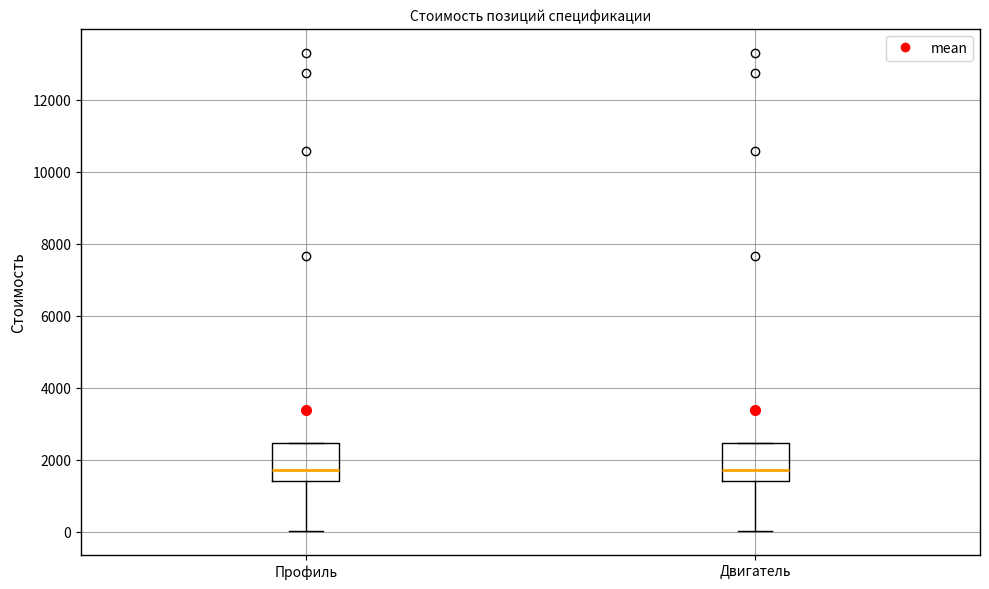

Reading left to right, transcribe this box plot: for each box, give where its median line is, the range the box spans, and where its two whiskers end, as read against the y-axis. The values are not printed on the chart, so give them approximately, as read against the axis.

Профиль: median 1800, box 1400 to 2400, whiskers 0 to 2400
Двигатель: median 1800, box 1400 to 2400, whiskers 0 to 2400